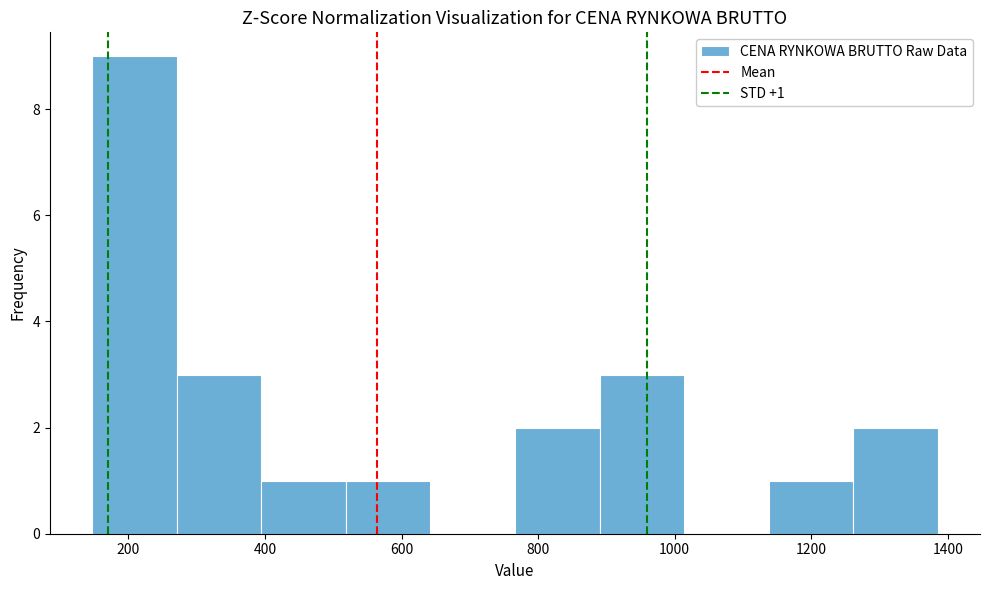

Over which range of the x-axis is the bar tallest?

140 to 280